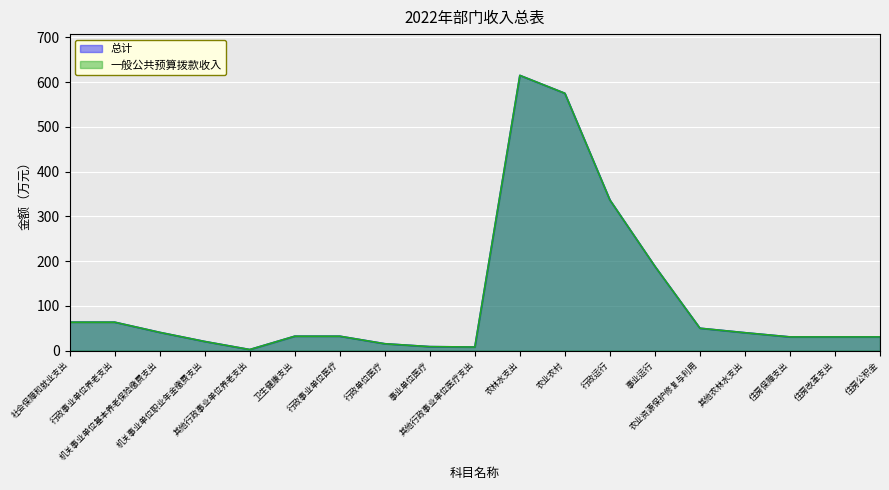

What is the label of the 1st point from the right?

住房公积金